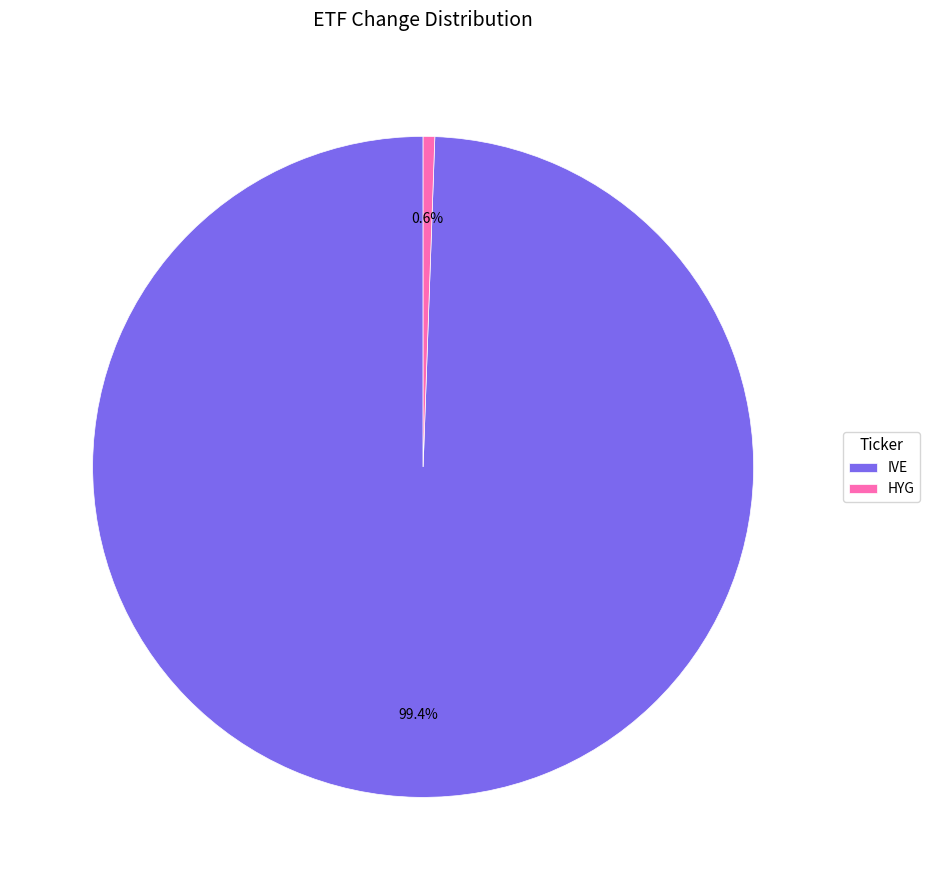

True or false: IVE accounts for 99% of the total.

True